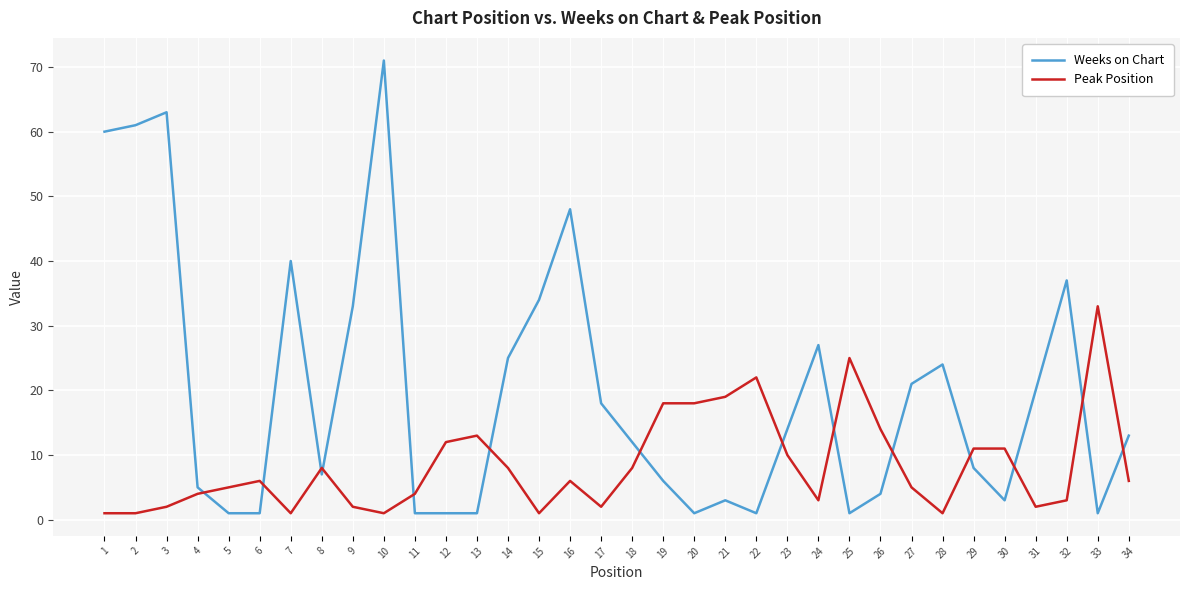

Rank the series at 13 from lowest to highest value.

Weeks on Chart, Peak Position